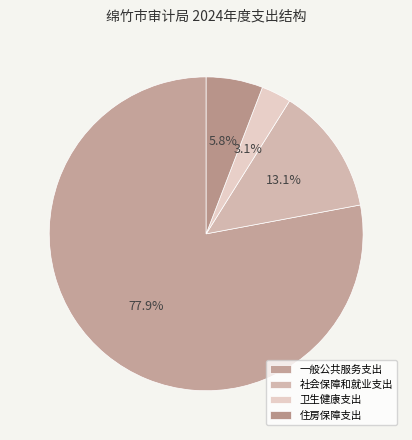

Which category has the smallest portion of the pie?

卫生健康支出